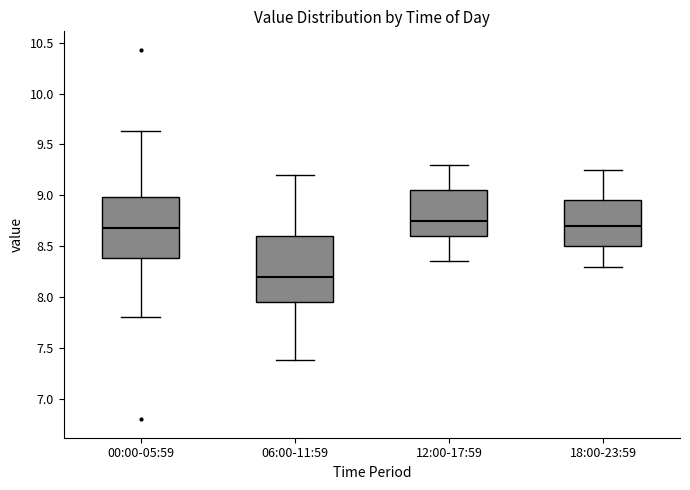

Where is the lower edge of the box for 00:00-05:59 on the y-axis? The values are not printed on the chart, so give them approximately, as read against the axis.

8.40